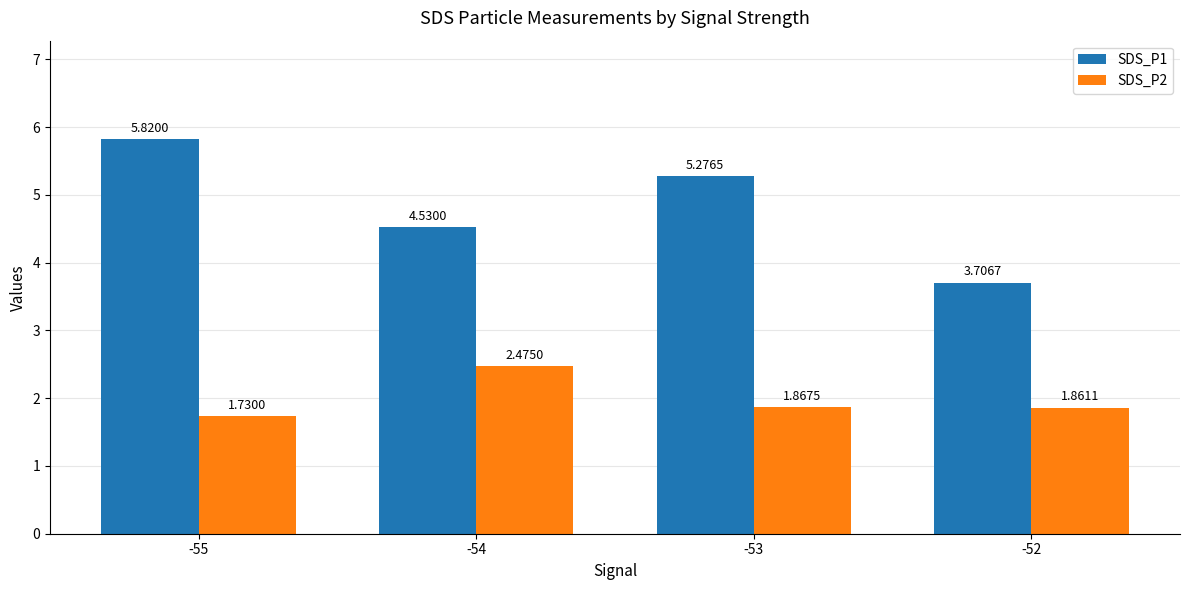

What is the difference between the second highest and minimum values in the SDS_P1 series?

1.6